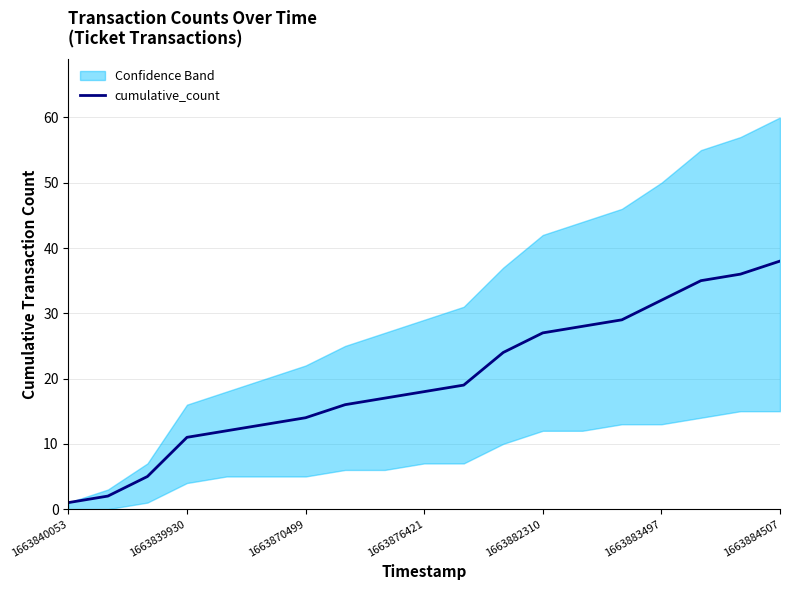

The cumulative_count series shows 59 at 1663884507. True or false?

False